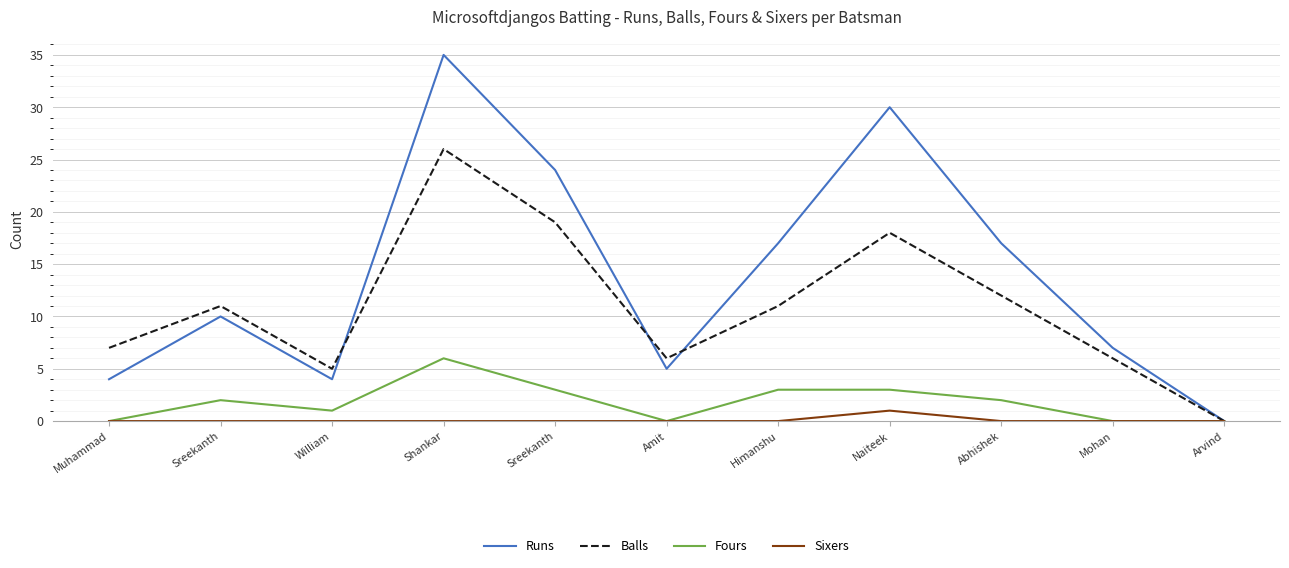

Reading right to left, list all the values displayed in this chart.

Runs: Arvind=0	Mohan=7	Abhishek=17	Naiteek=30	Himanshu=17	Amit=5	Sreekanth=24	Shankar=35	William=4	Sreekanth=10	Muhammad=4
Balls: Arvind=0	Mohan=6	Abhishek=12	Naiteek=18	Himanshu=11	Amit=6	Sreekanth=19	Shankar=26	William=5	Sreekanth=11	Muhammad=7
Fours: Arvind=0	Mohan=0	Abhishek=2	Naiteek=3	Himanshu=3	Amit=0	Sreekanth=3	Shankar=6	William=1	Sreekanth=2	Muhammad=0
Sixers: Arvind=0	Mohan=0	Abhishek=0	Naiteek=1	Himanshu=0	Amit=0	Sreekanth=0	Shankar=0	William=0	Sreekanth=0	Muhammad=0